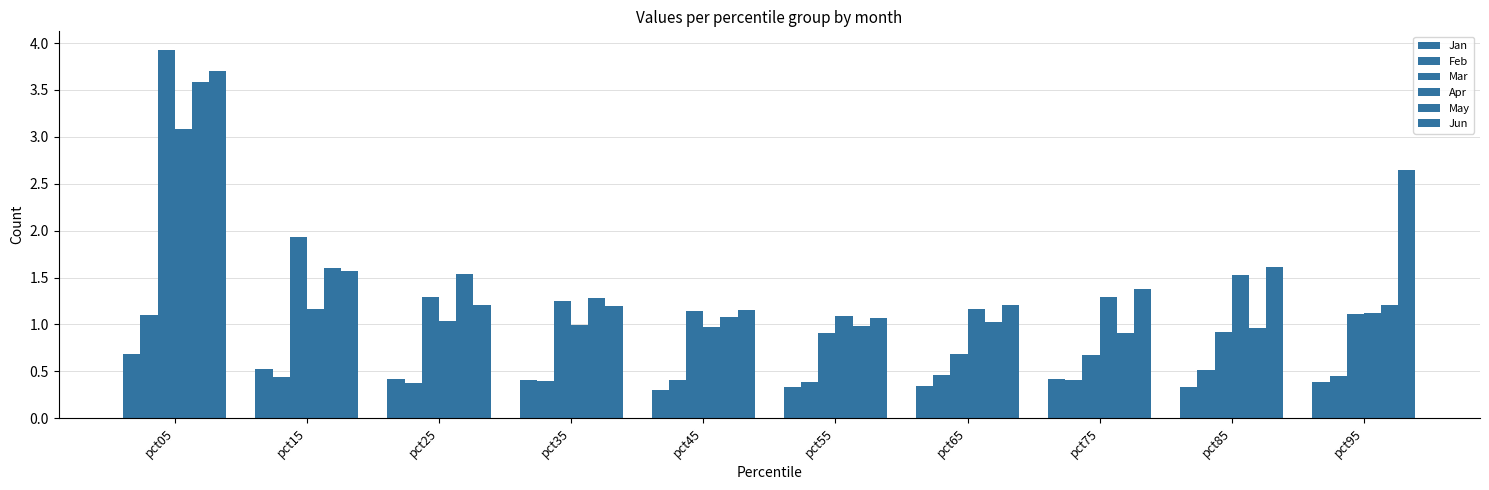

At which category is the sum across all series the highest?

pct05